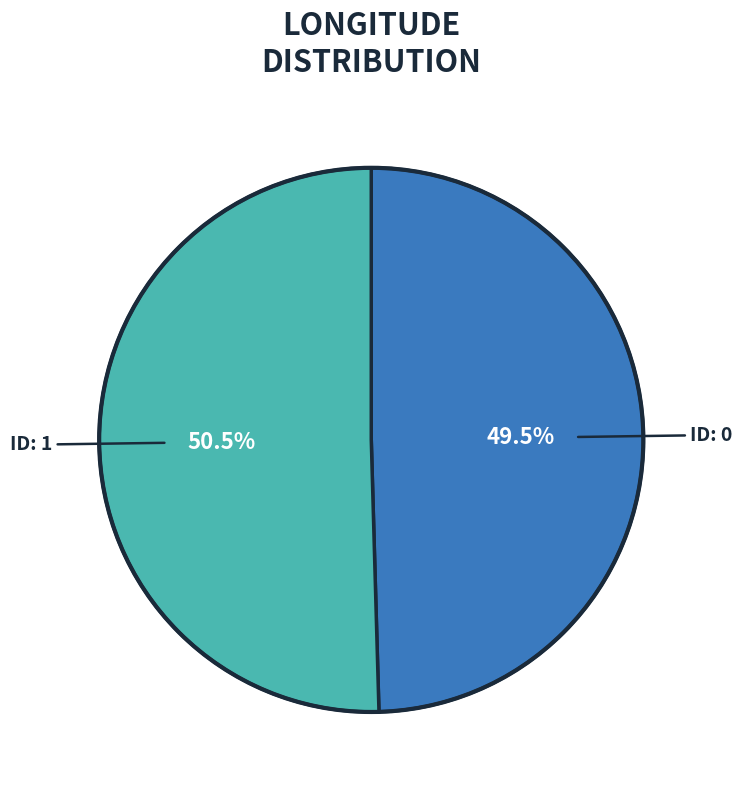

Is there any slice that represents more than half of the pie?

Yes